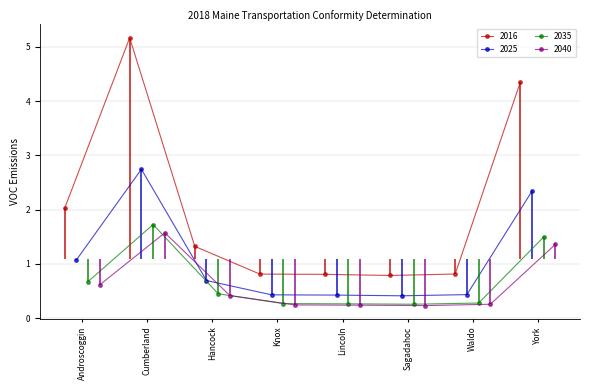

What is the value of the 2016 point at the 7th from the left?

0.8